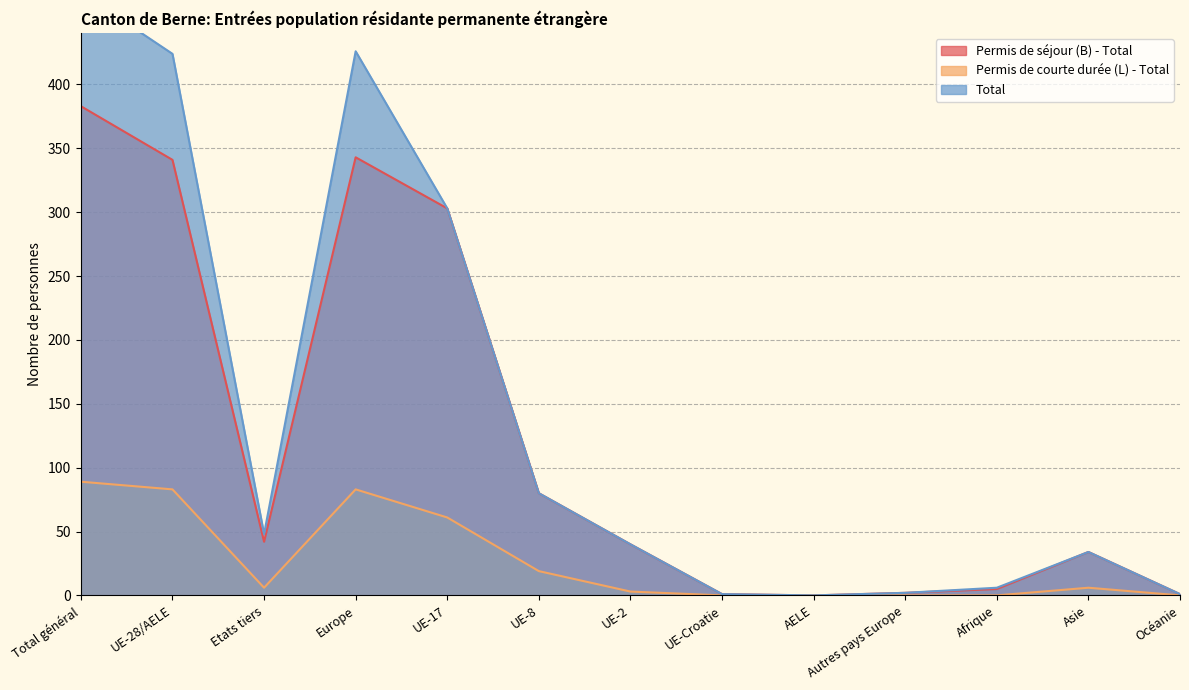

At which label does Permis de séjour (B) - Total reach its minimum?

AELE